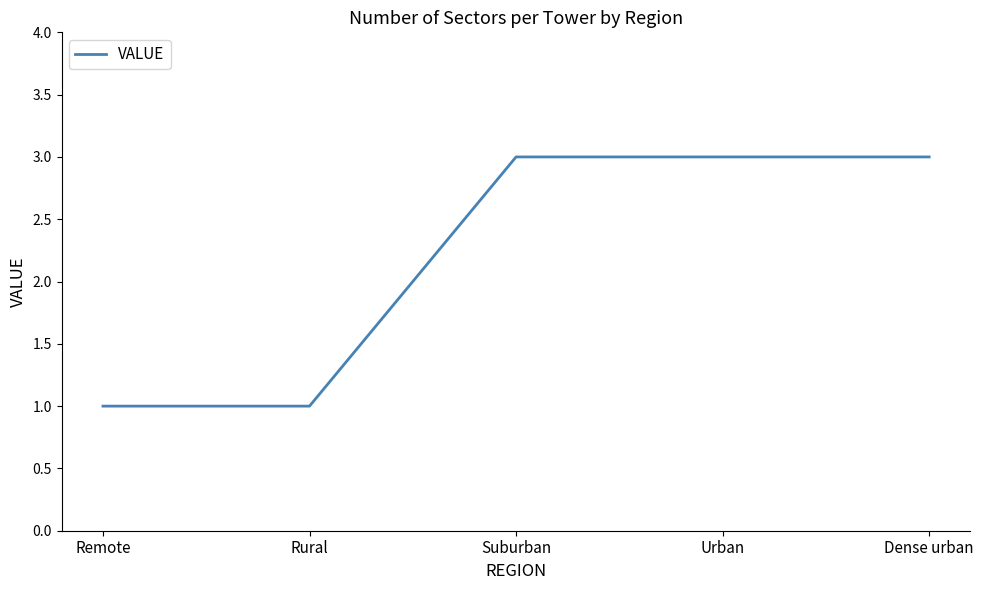

What position from the left is Suburban?

3